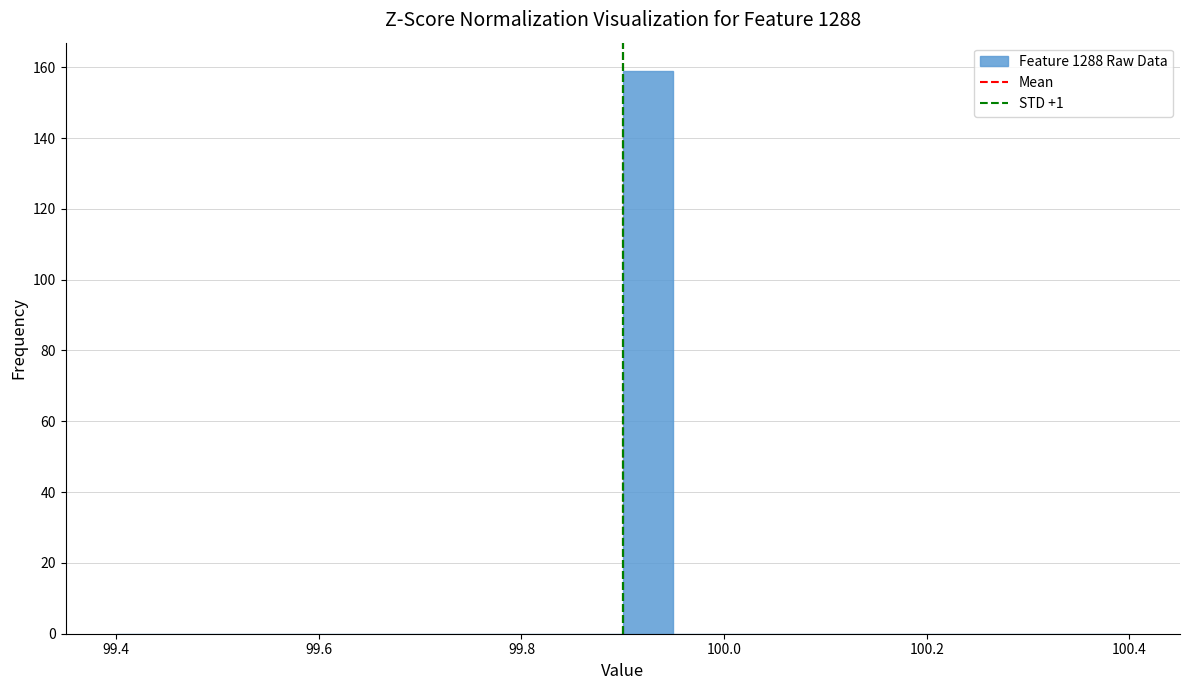

Read against the x-axis, roughly where is the centre of the tallest bar?

99.92